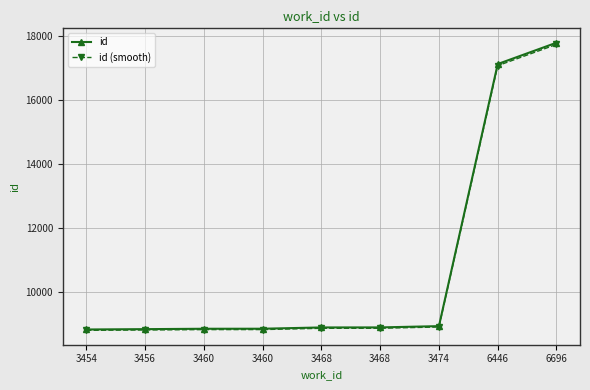

Which category has the lowest value in the id (smooth) series?

3454